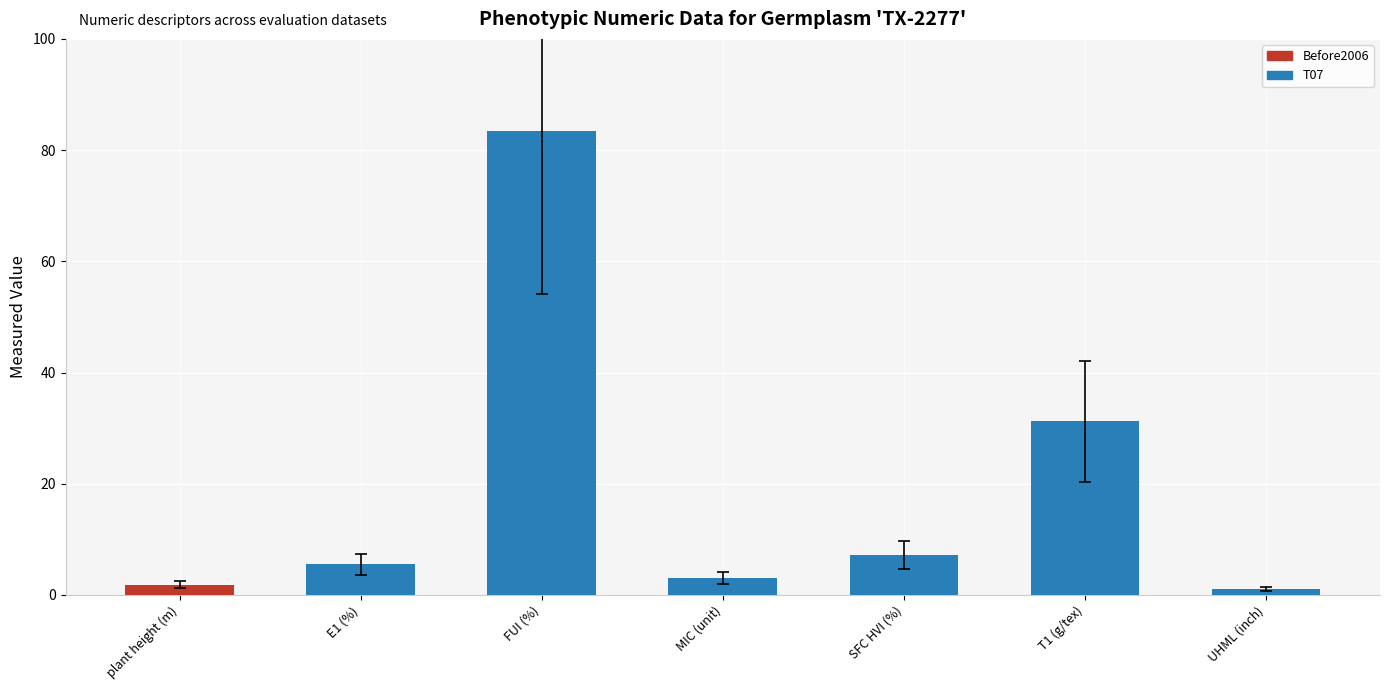

What is the change in value from SFC HVI (%) to T1 (g/tex)?

+24.0